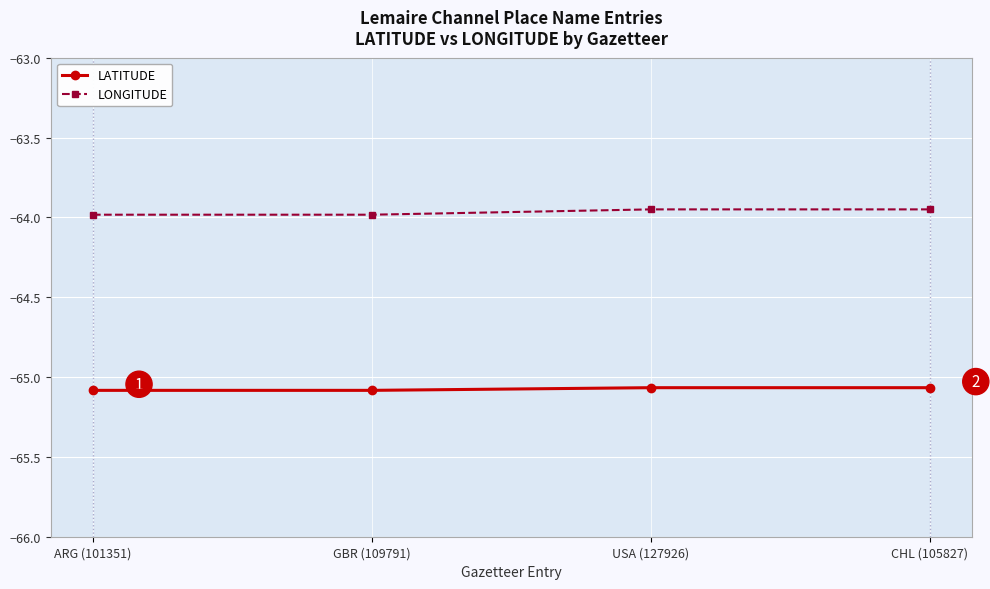

Rank the series by their maximum value, from lowest to highest.

LATITUDE, LONGITUDE